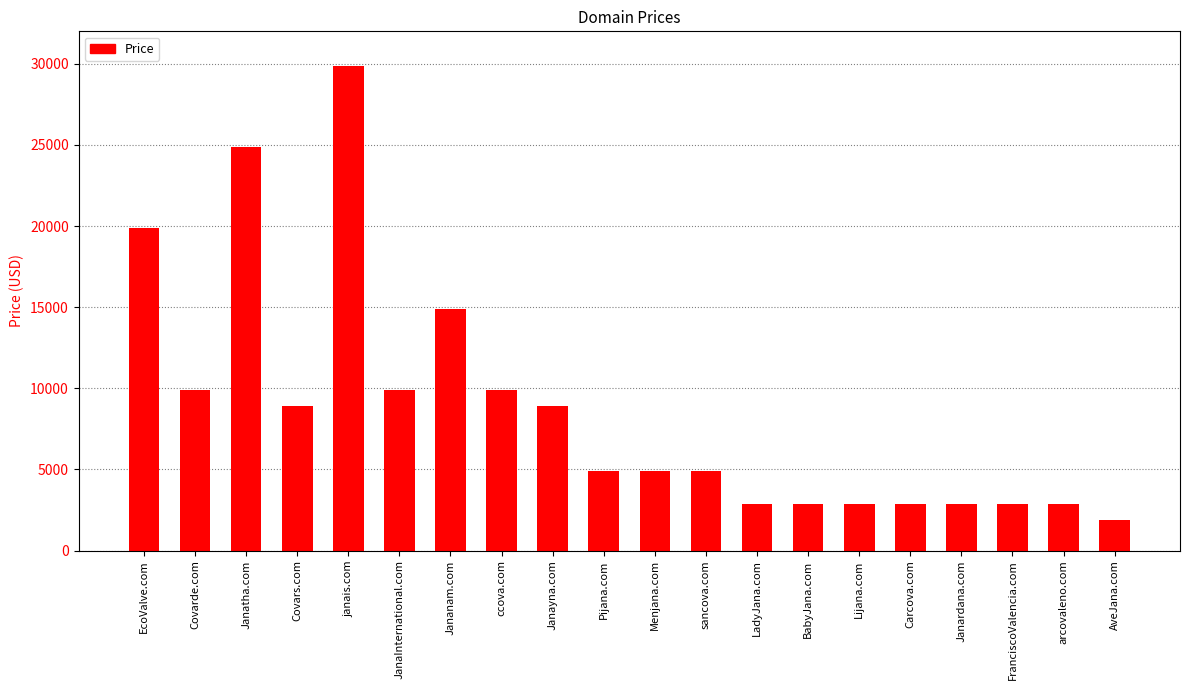

At which category does the chart reach its peak across all series?

janais.com